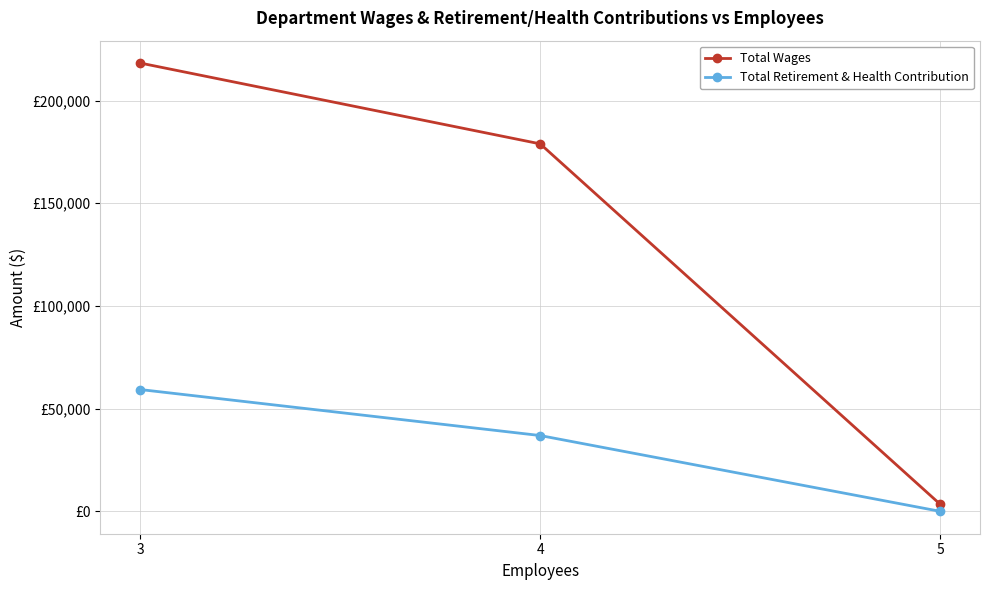

What are all the series names shown in the legend?

Total Wages, Total Retirement & Health Contribution